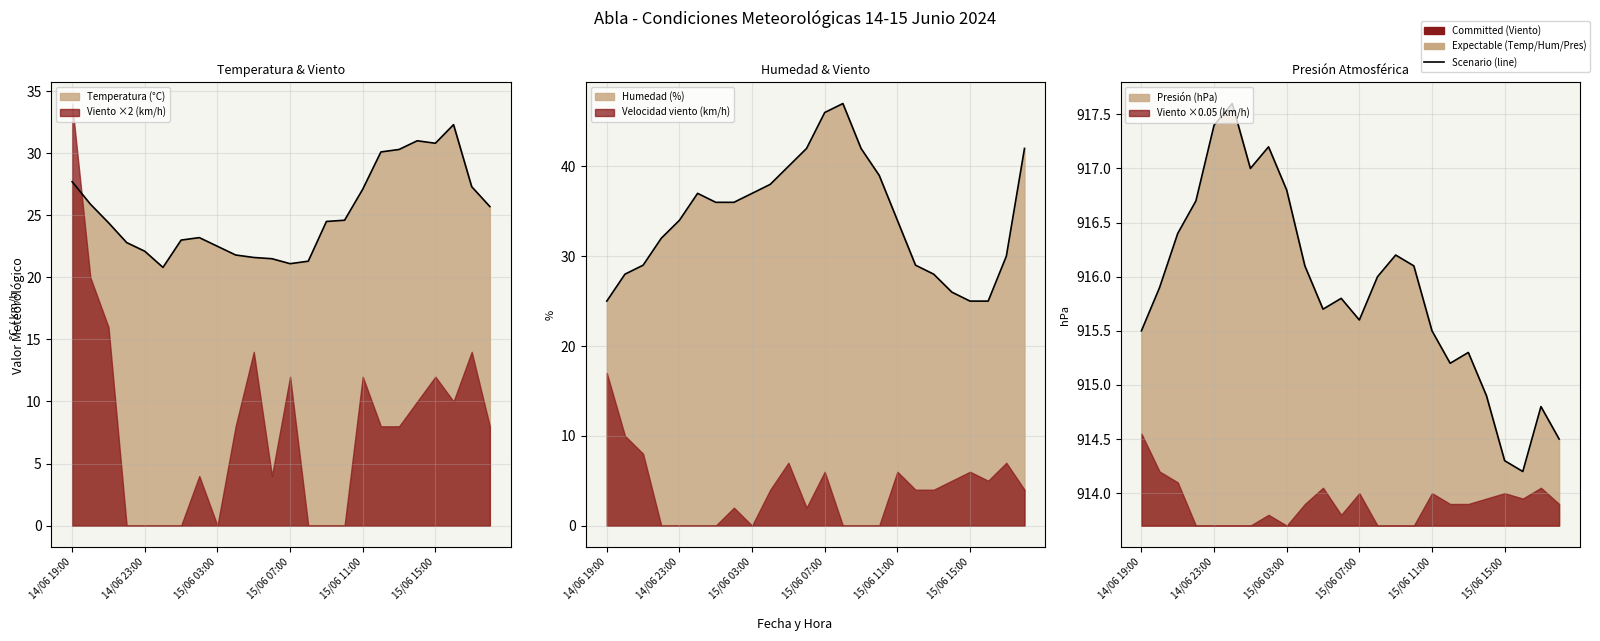

True or false: Presión (hPa) has more than 0 interior local peaks.

True